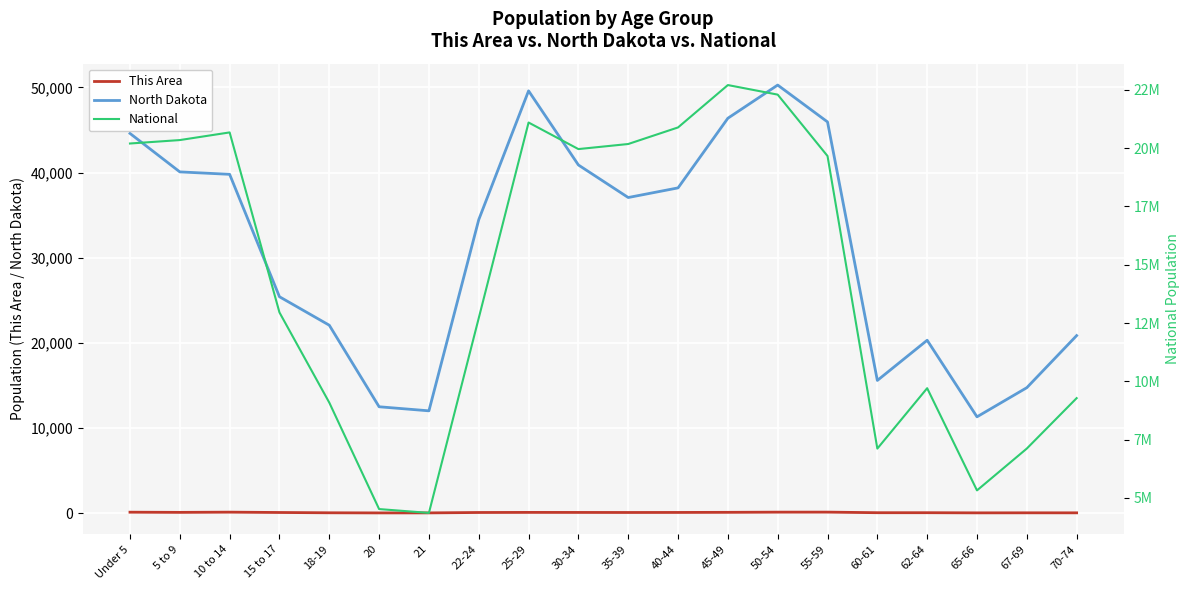

At which category does North Dakota reach its first local valley?

21